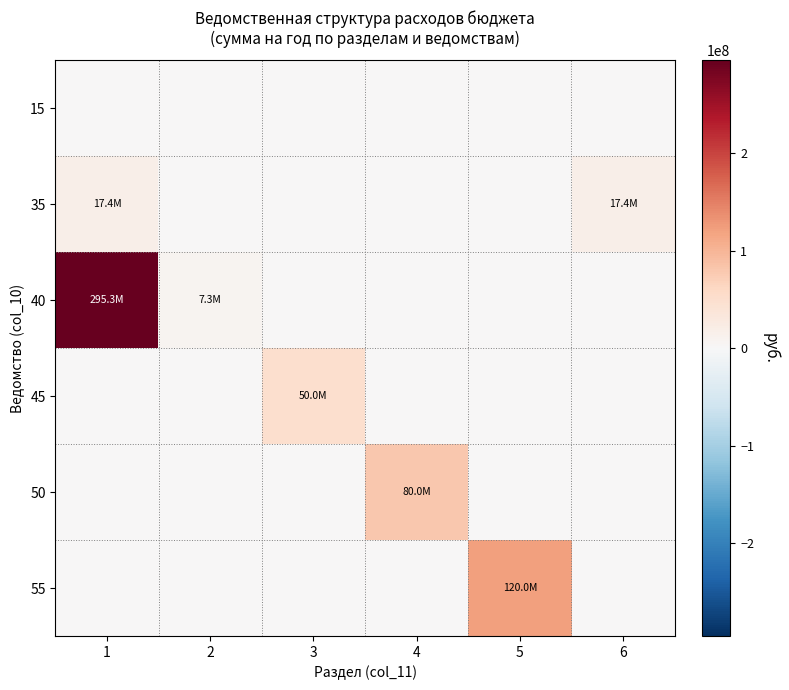

At which category does the chart reach its peak across all series?

1